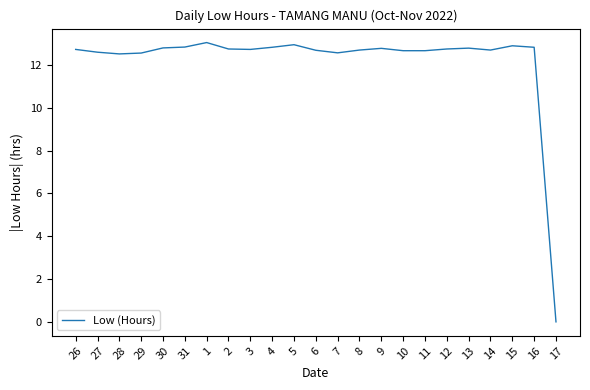

What is the difference between the values at 27 and 26?

0.1